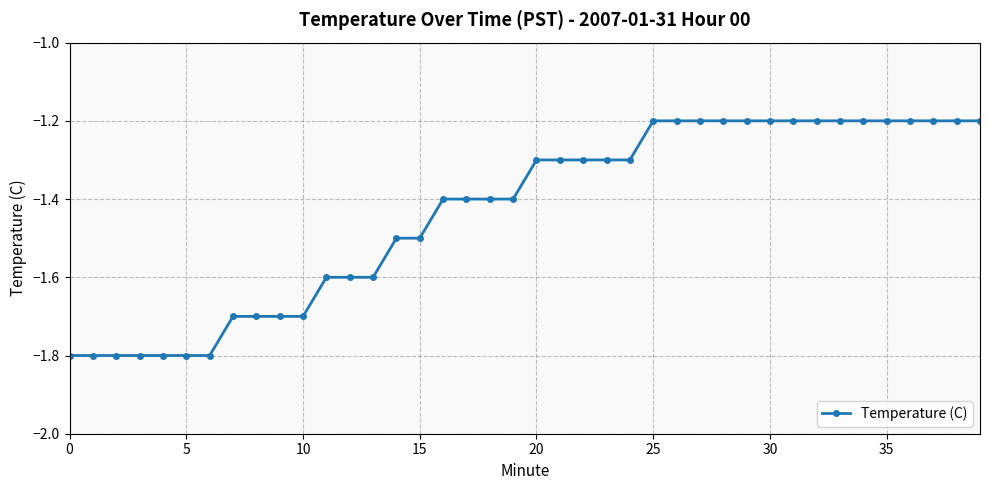

What is the minimum value shown in the chart?

-1.8